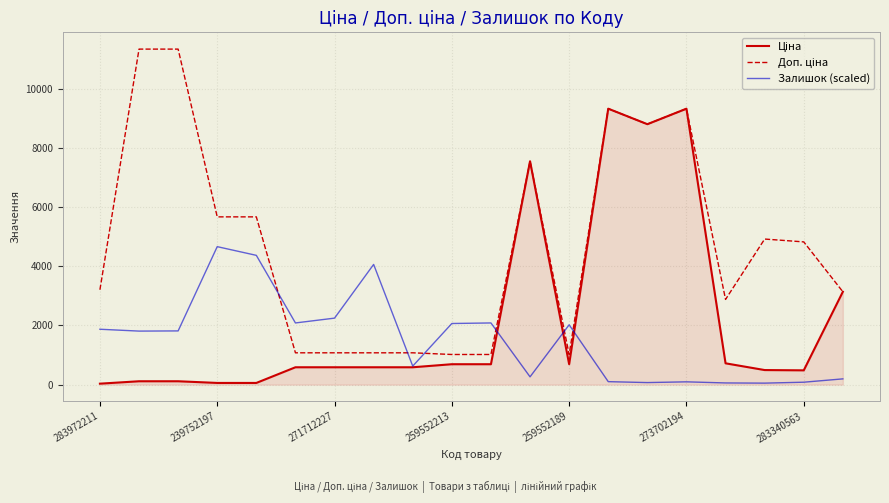

How many lines are shown in the chart?

3